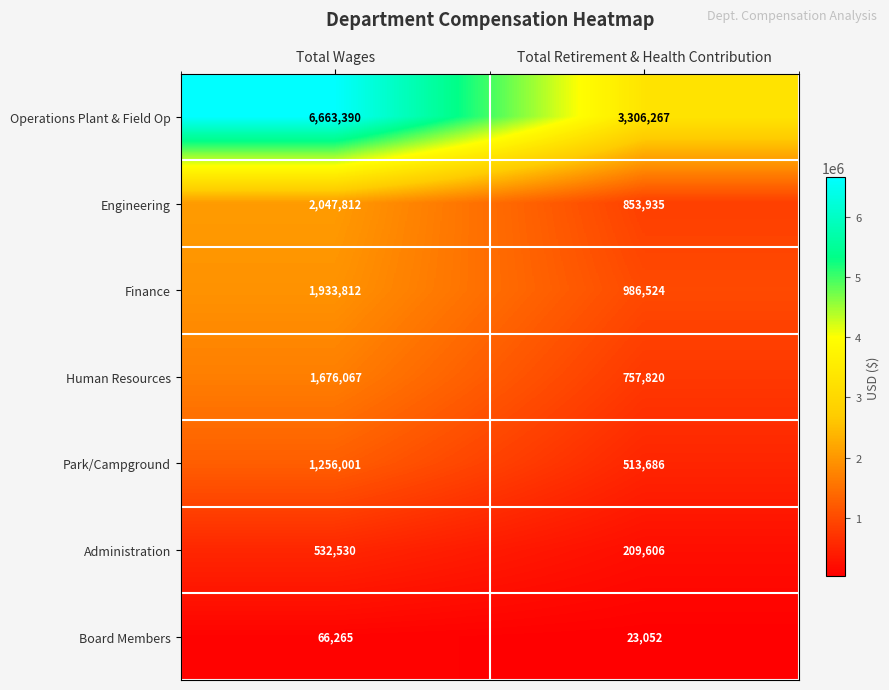

What is the difference between the Operations Plant & Field Op values at Total Retirement & Health Contribution and Total Wages?

3357123